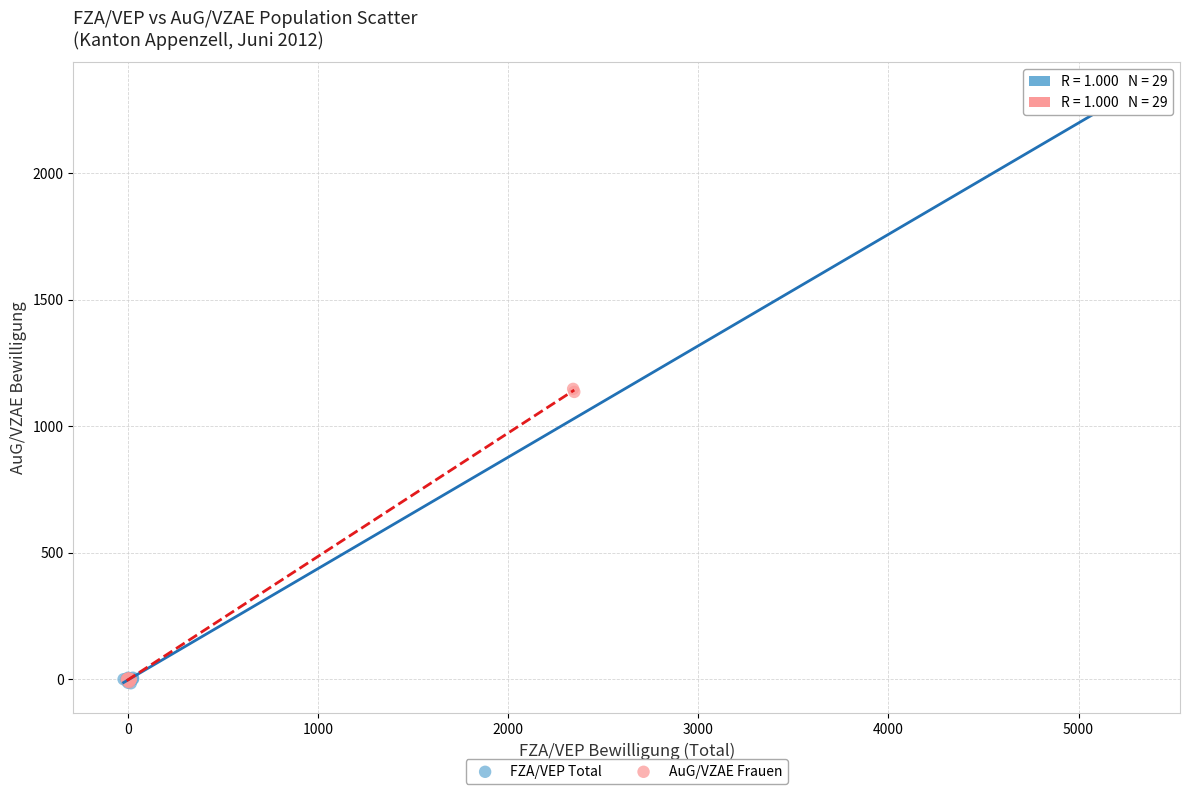

Which series contains the highest Y value?

FZA/VEP Total